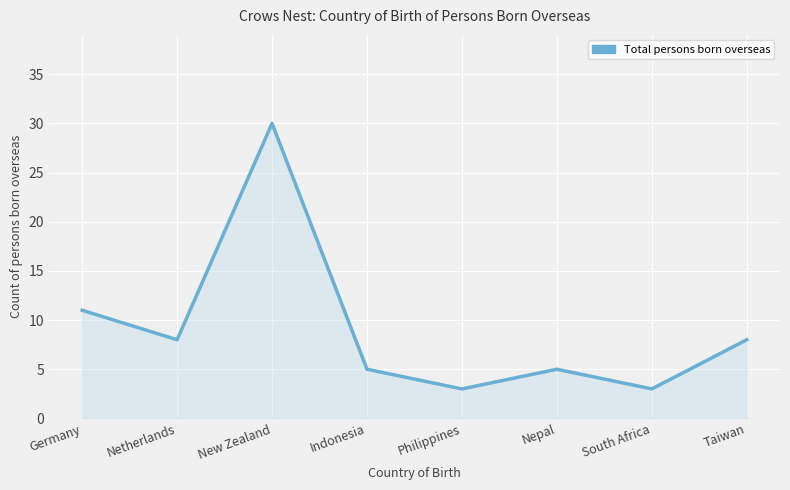

How many lines are shown in the chart?

1